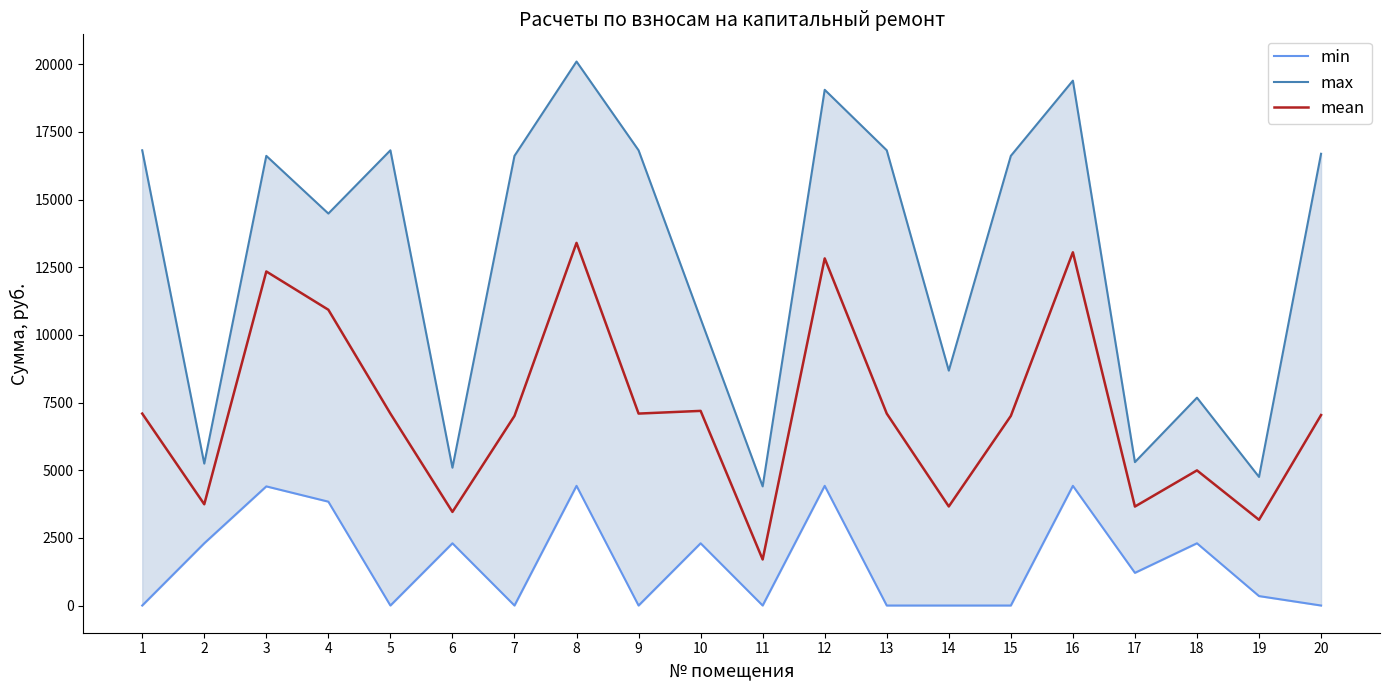

How many lines are shown in the chart?

3